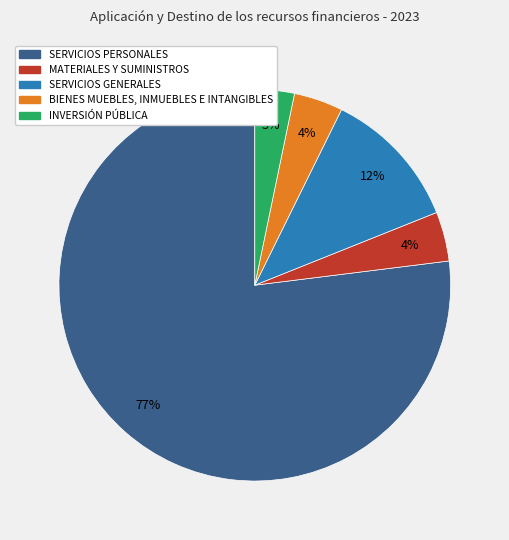

How many segments does this pie chart have?

5